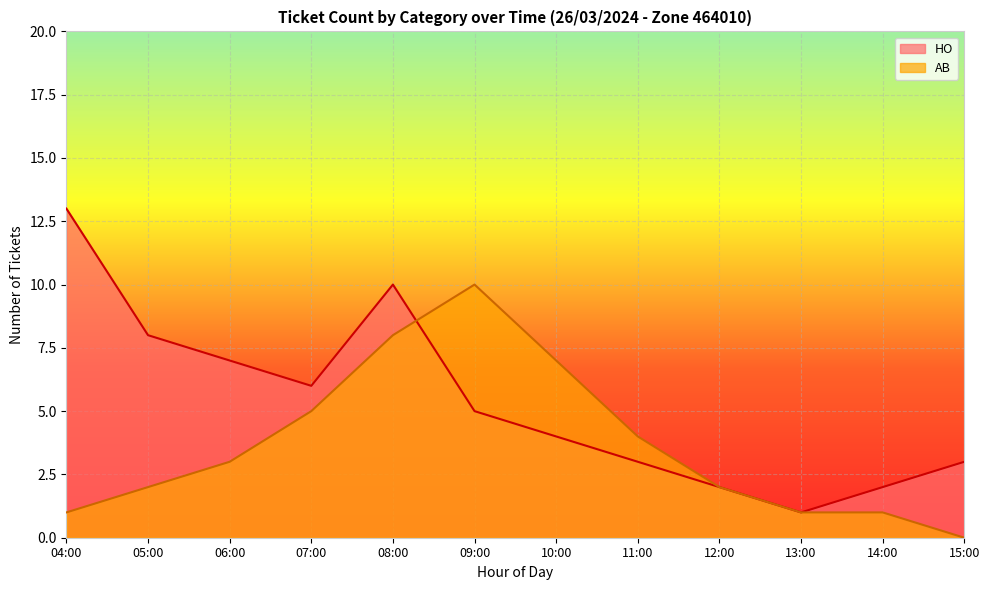

Rank the series by their maximum value, from highest to lowest.

HO, AB